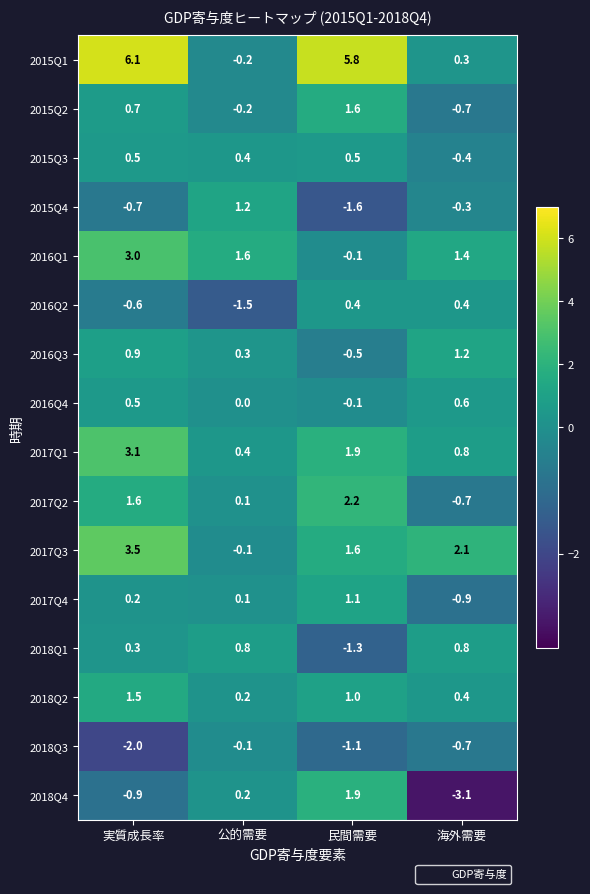

What is the sum of the 2017Q3 values at 海外需要 and 実質成長率?

5.6